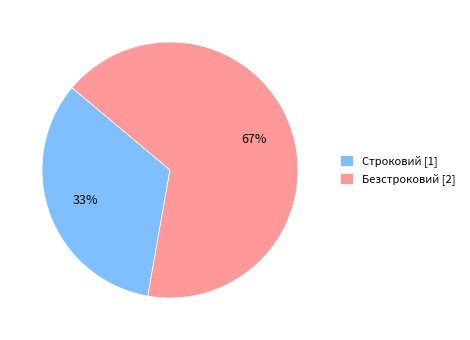

To the nearest percent, what portion does Строковий represent?

33%